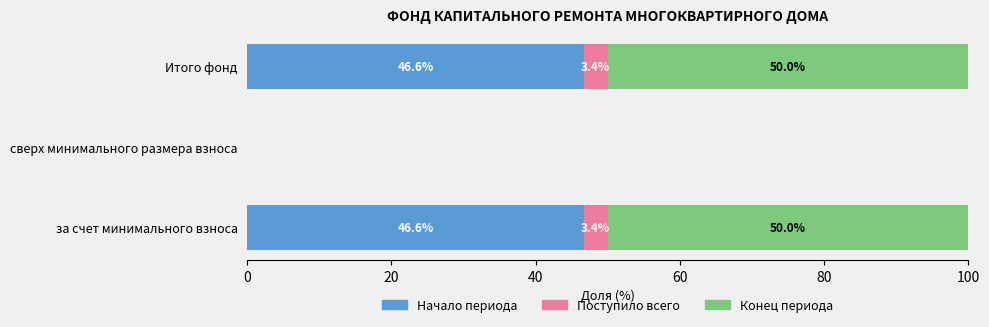

How many data points does each series have?

3